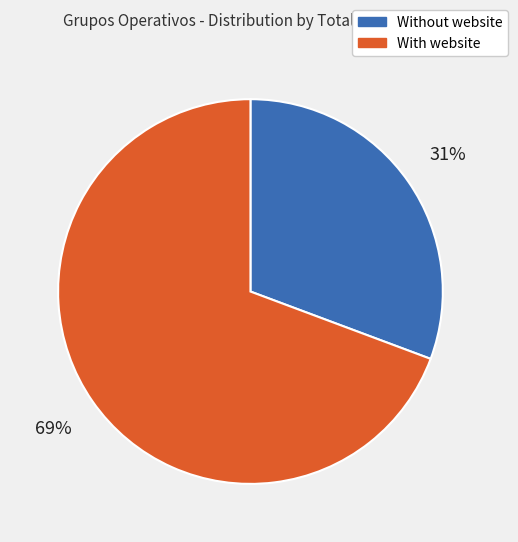

Is there any slice that represents more than half of the pie?

Yes